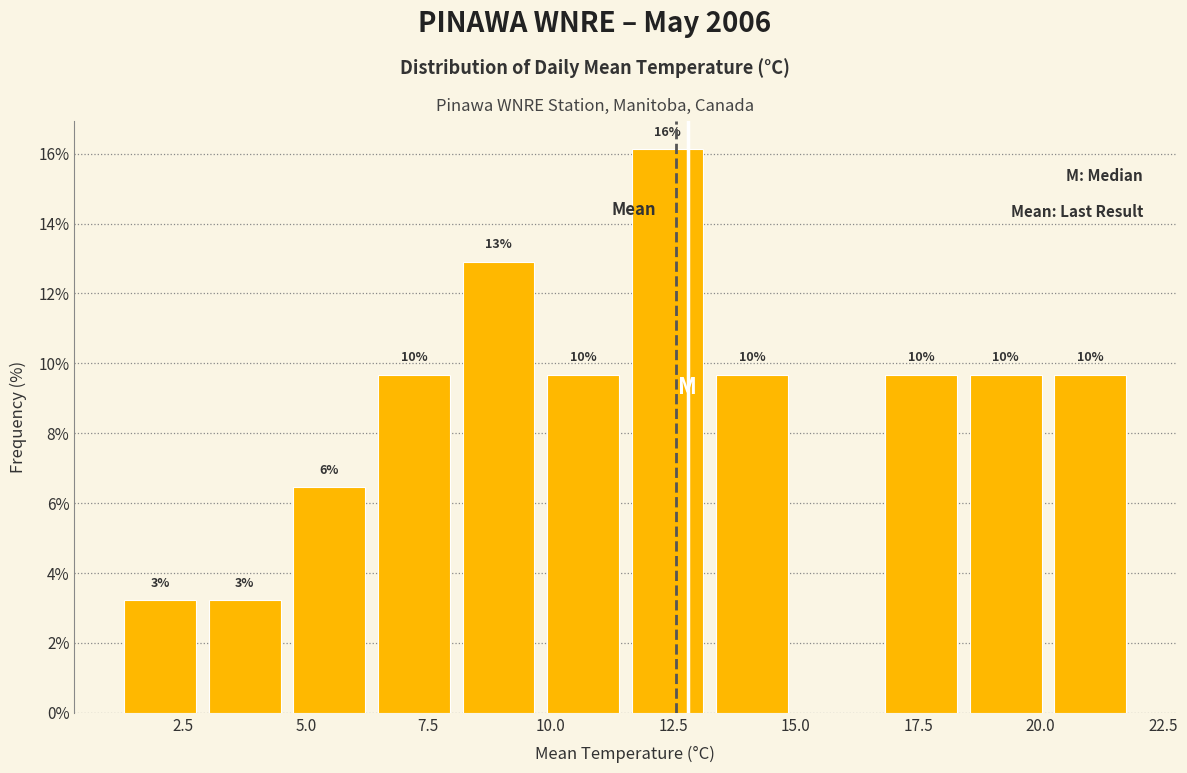

Around what value on the x-axis is the tallest bar? Give the approximate position of its centre, as read against the axis.

12.5